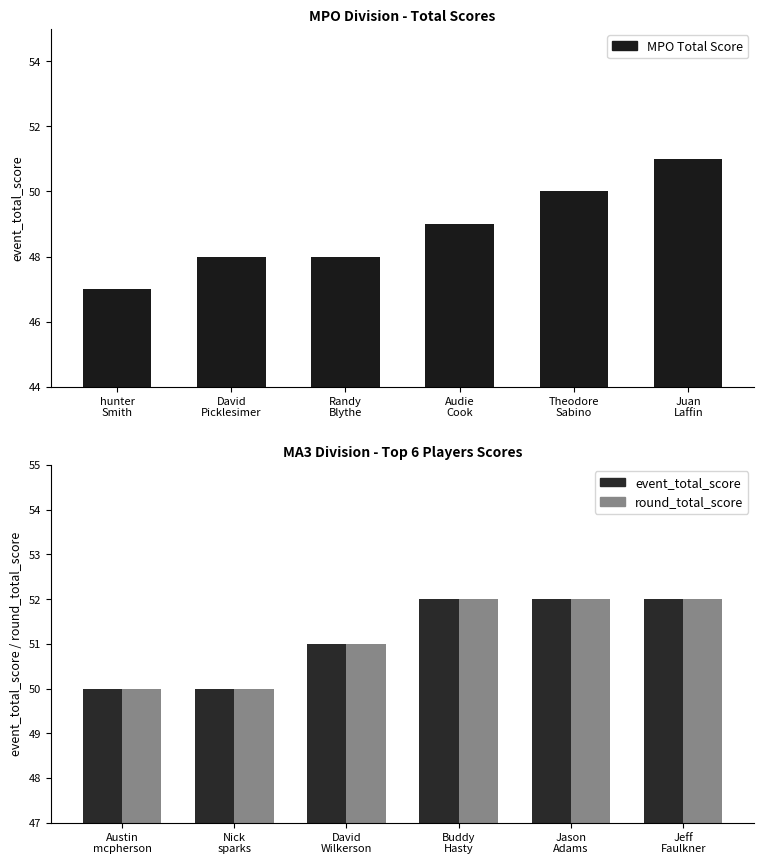

How many event_total_score values are between 50 and 52?

6